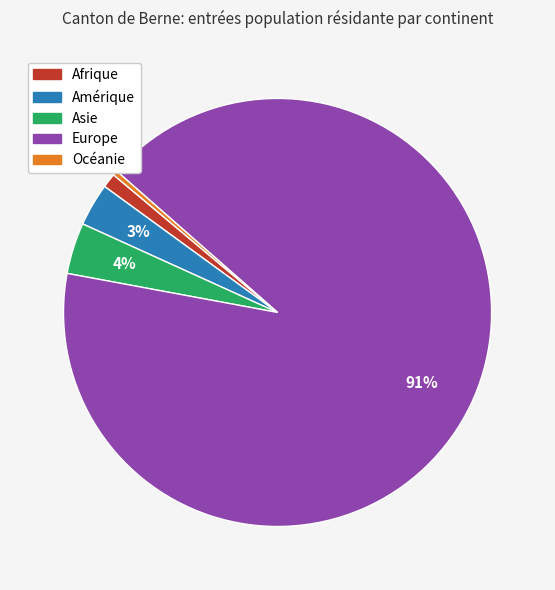

Count the number of slices in the pie.

5